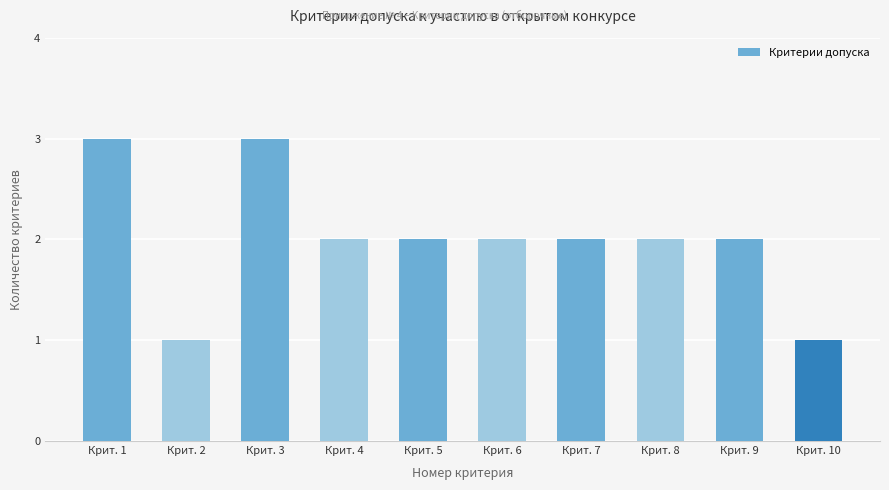

How many bars are there in total?

10